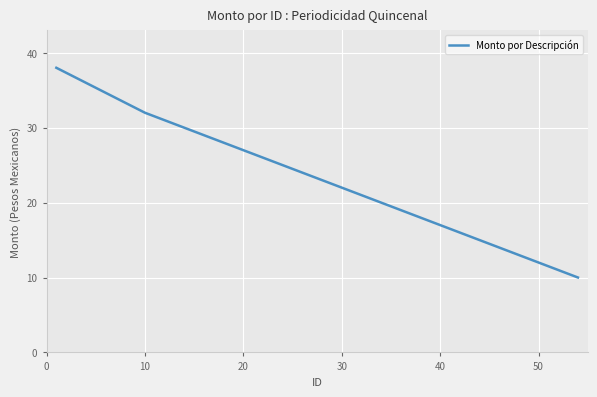

How many lines are shown in the chart?

1